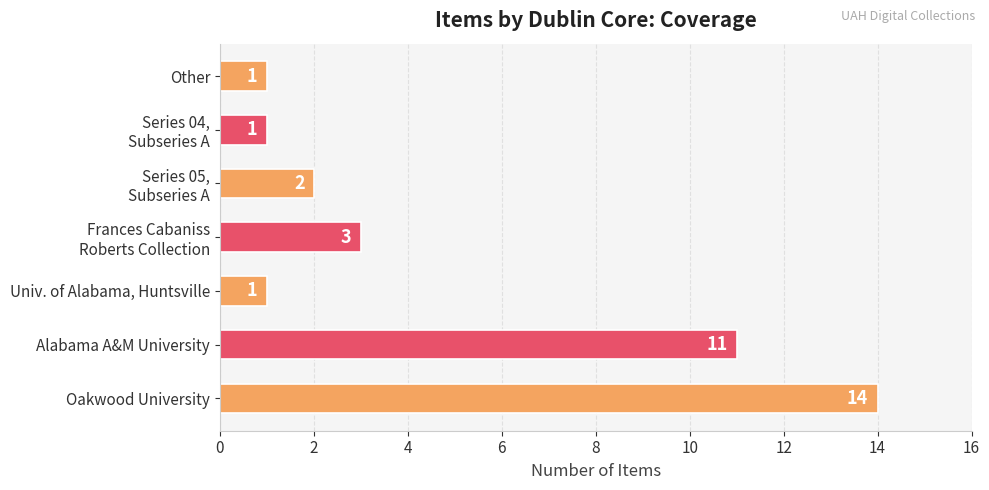

How many data points does each series have?

7